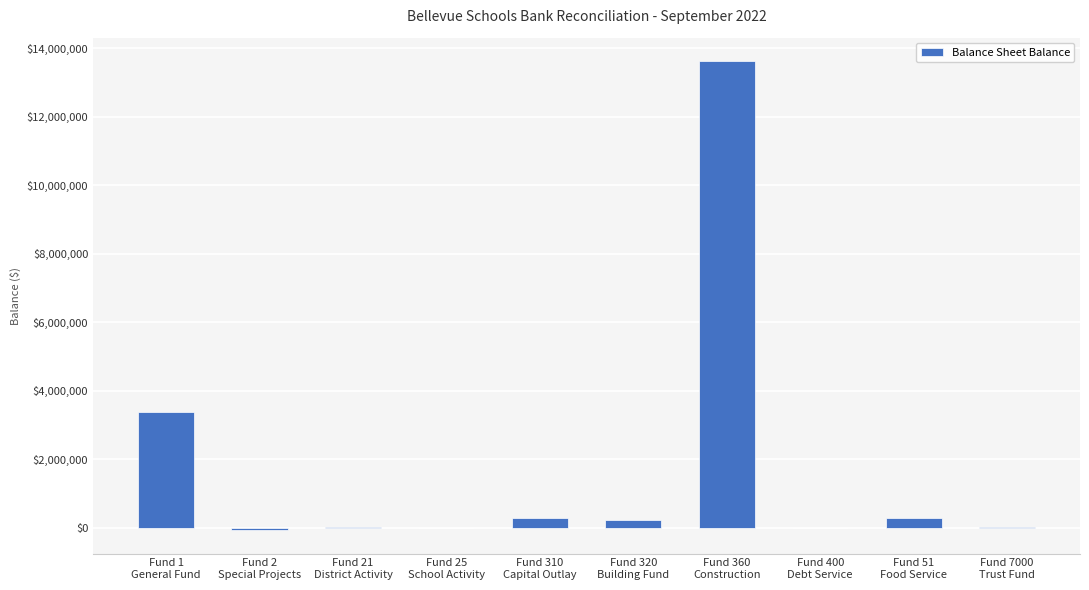

Are the bars horizontal?

No